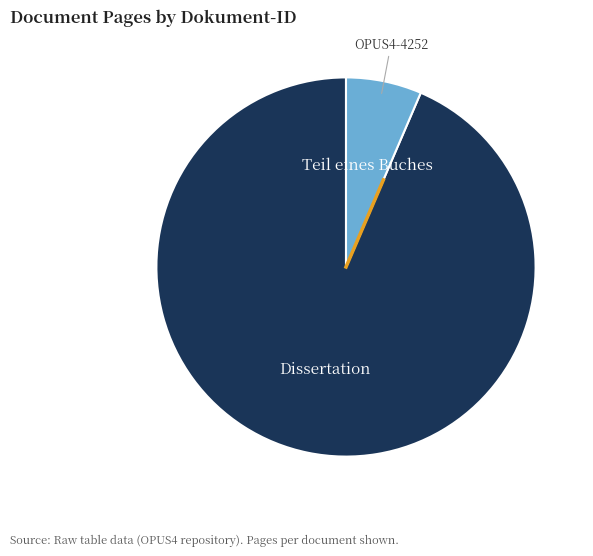

How many segments does this pie chart have?

2